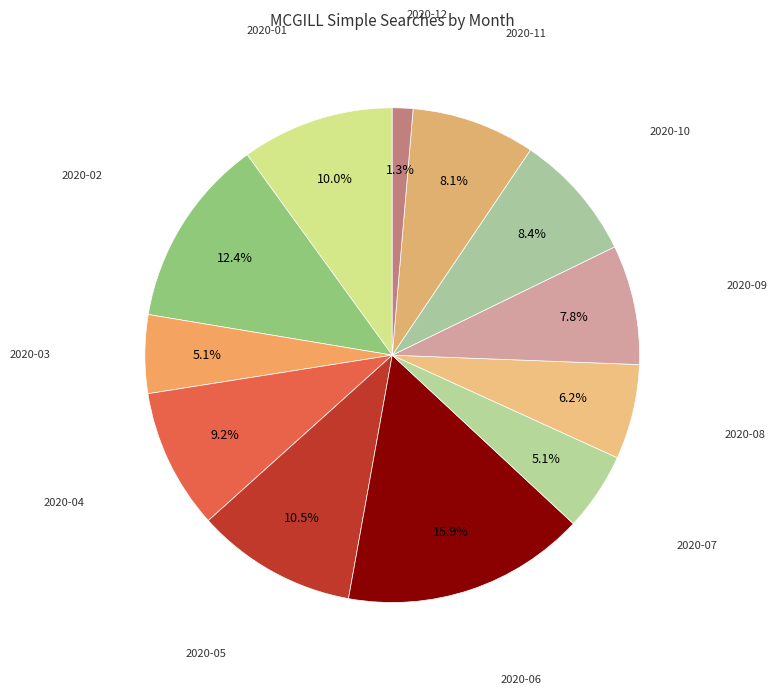

The 2020-04 slice represents 23% of the pie. True or false?

False